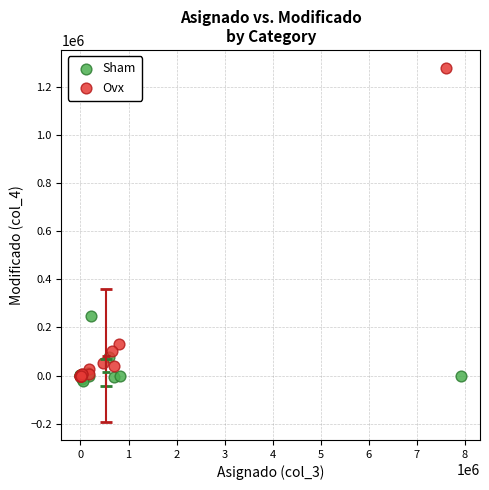

Which series reaches the maximum Y coordinate?

Ovx